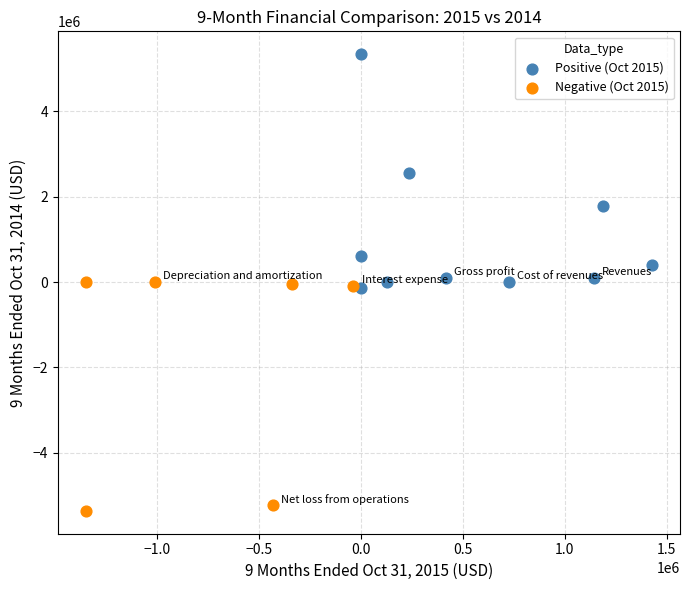

Which series contains the lowest Y value?

Negative (Oct 2015)